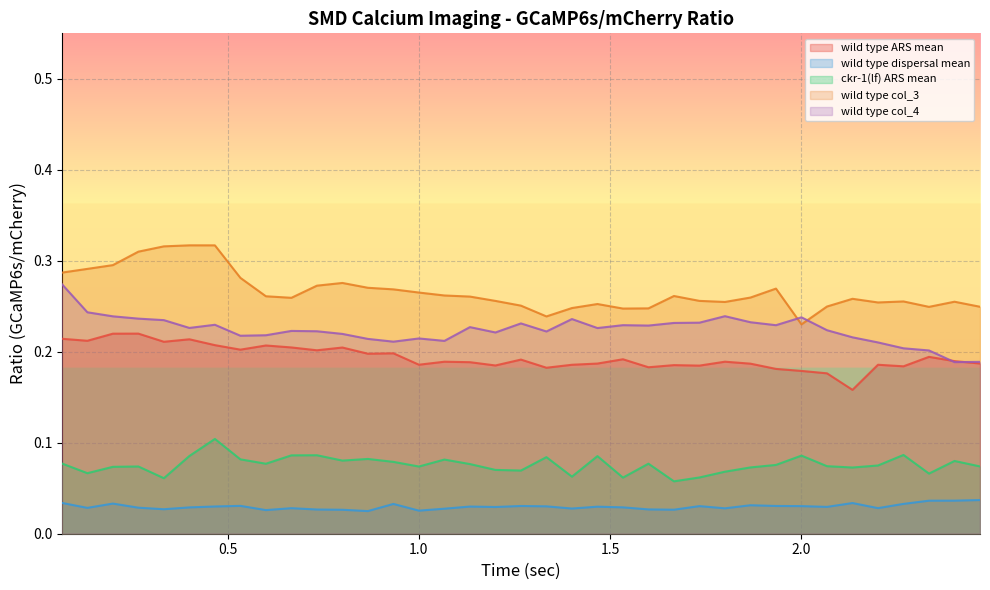

True or false: wild type dispersal mean and ckr-1(lf) ARS mean cross at least once.

False